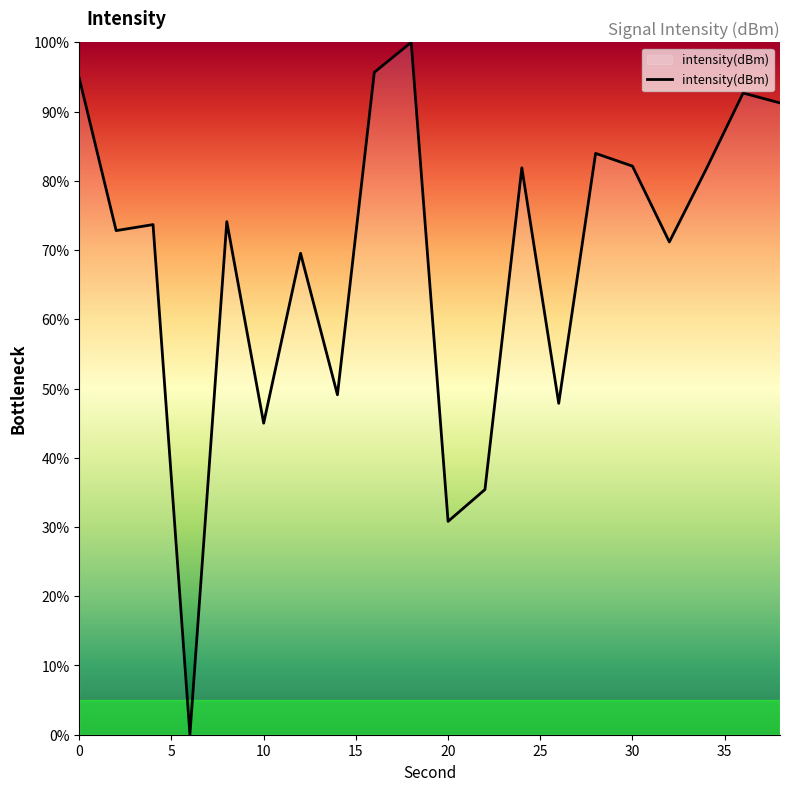

What is the greatest value displayed?

100.0